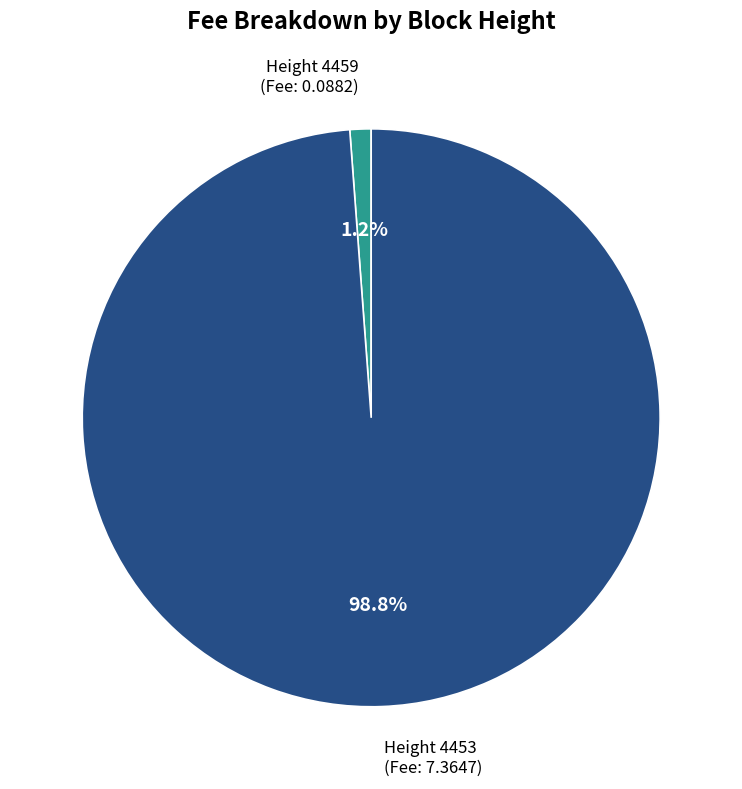

What is the largest slice in the pie chart?

Height 4453 (Fee: 7.3647)